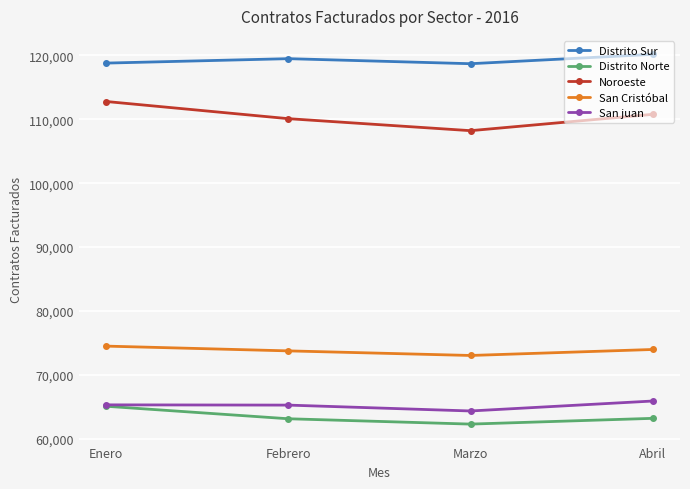

List the series in order of their peak value, lowest first.

Distrito Norte, San juan, San Cristóbal, Noroeste, Distrito Sur